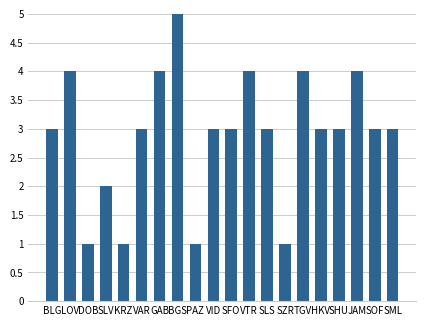

What is the change in value from DOB to BGS?

+4